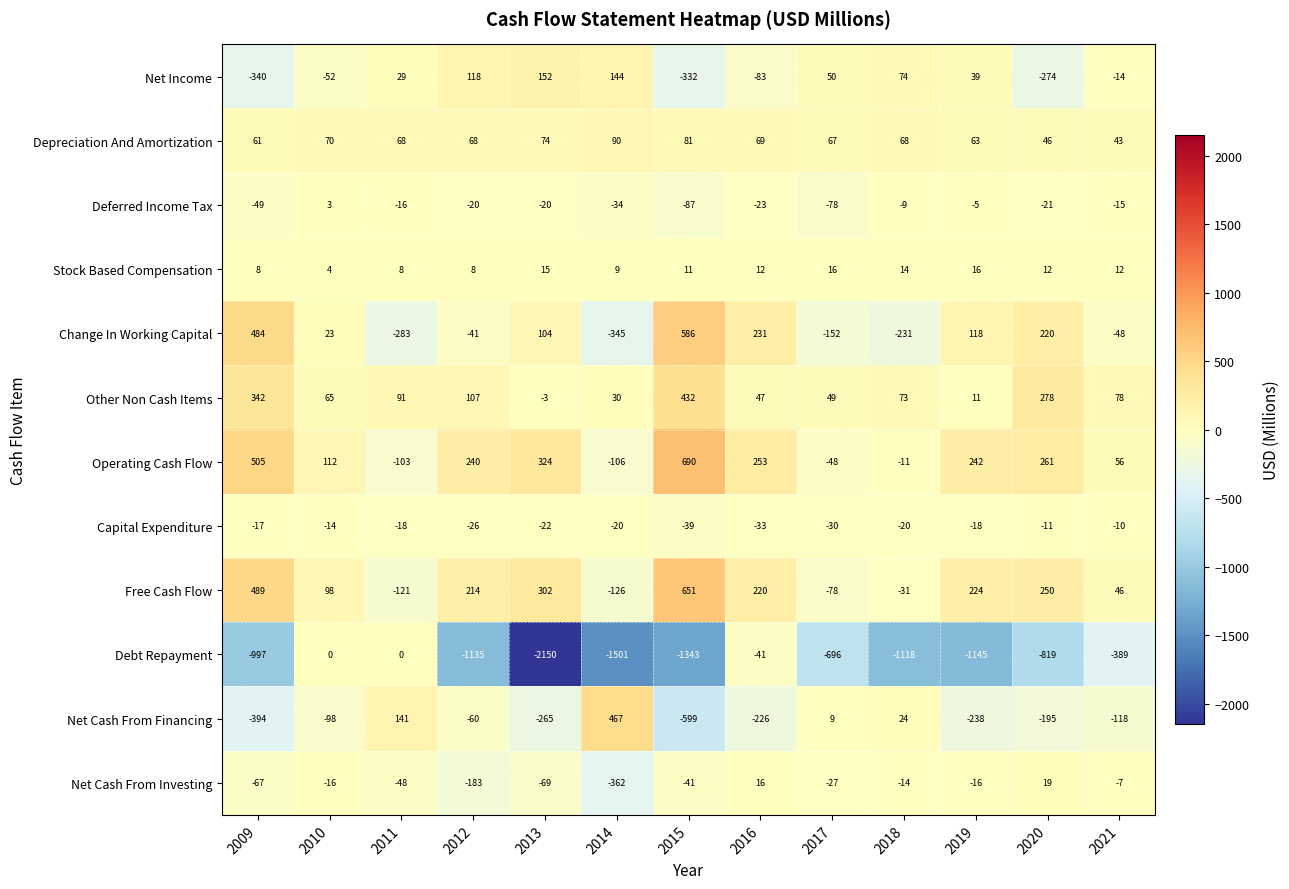

What is the approximate value of Depreciation And Amortization at 2012?

68